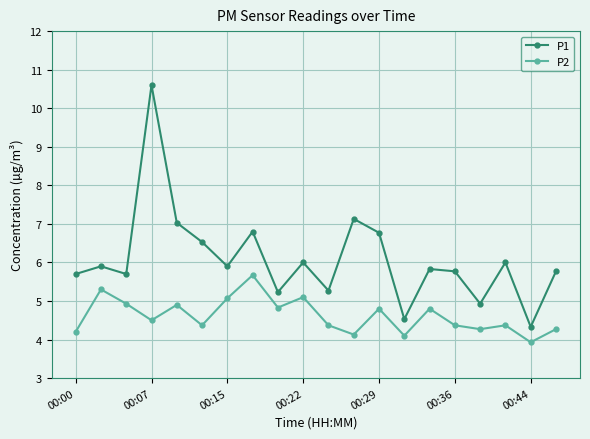

How many data points in P2 are less than 4?

1